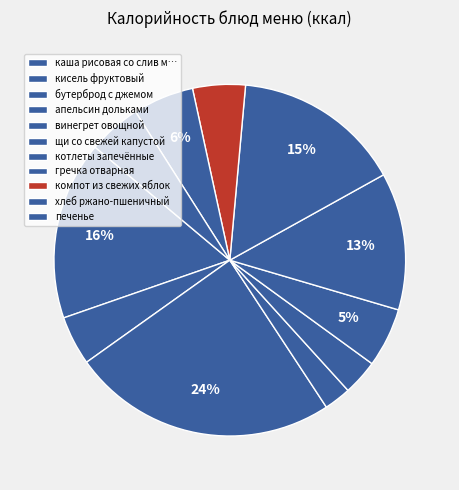

Is it true that винегрет овощной is 1% of the pie?

False